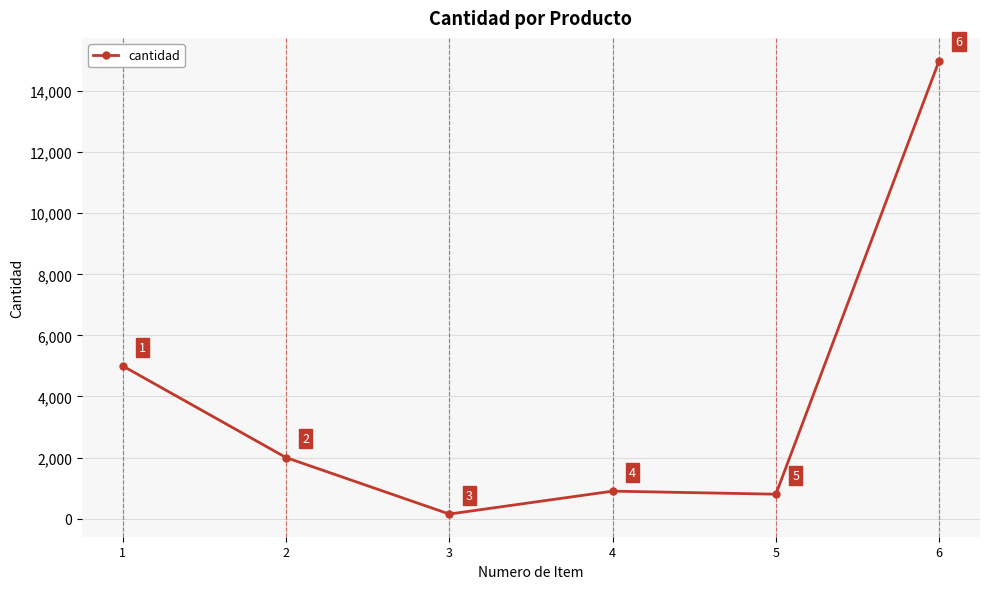

What is the difference between the values at 4 and 1?

4100